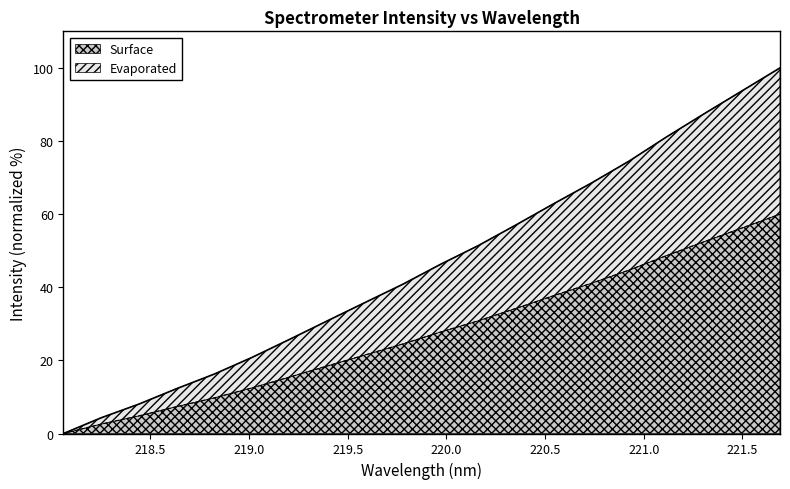

Where does the data first go above 46?

219.9712